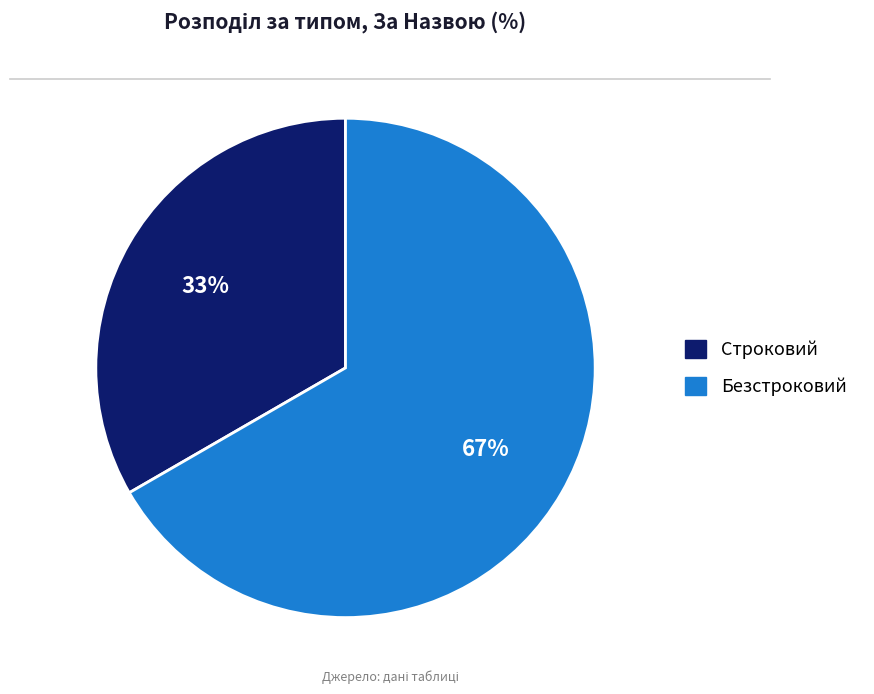

Does Строковий account for over 50% of the chart?

No